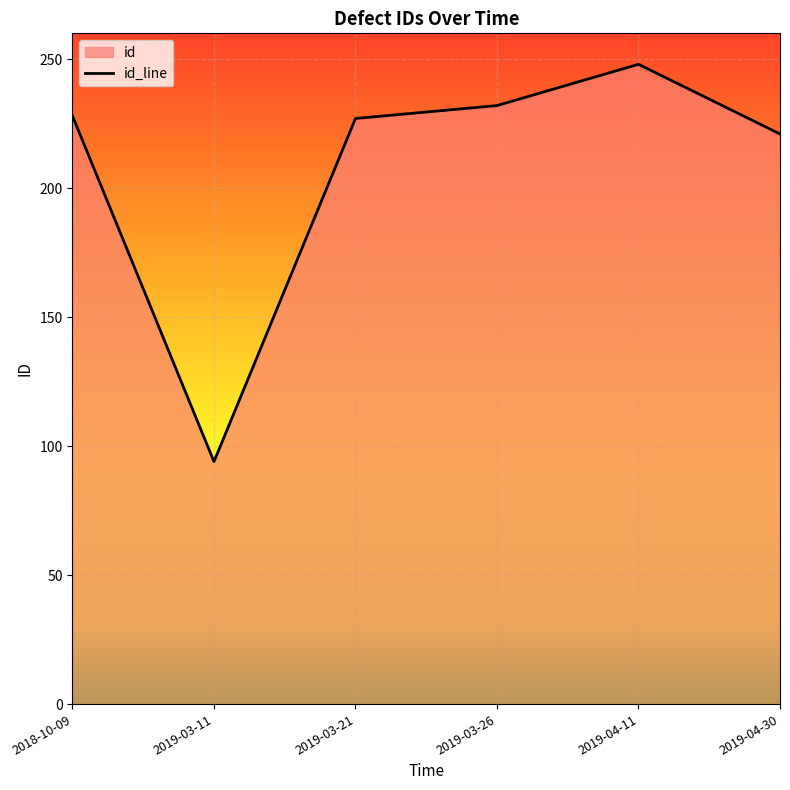

Where is the first local minimum?

2019-03-11